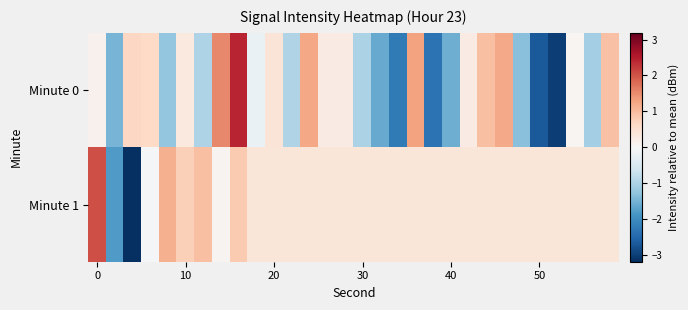

Which series has the largest total across all categories?

Minute 1